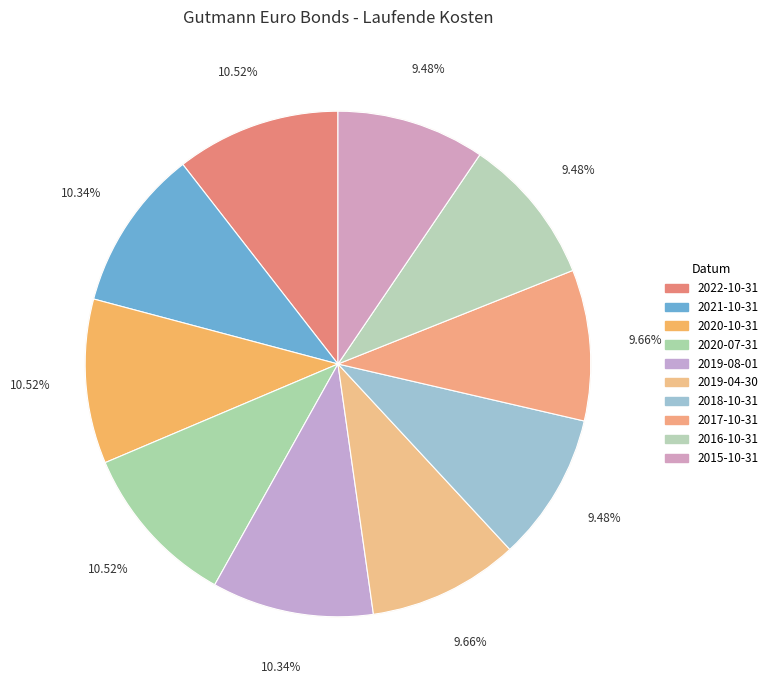

Which slice is the largest?

Gutmann Euro Bonds 2022-10-31